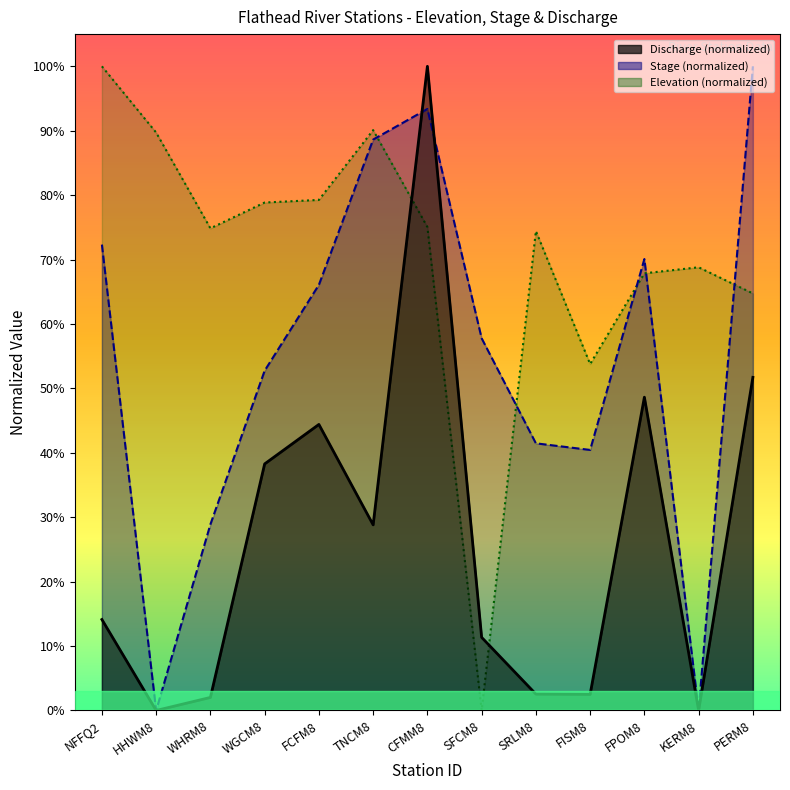

What is the difference between the highest and lowest values at KERM8?

0.7